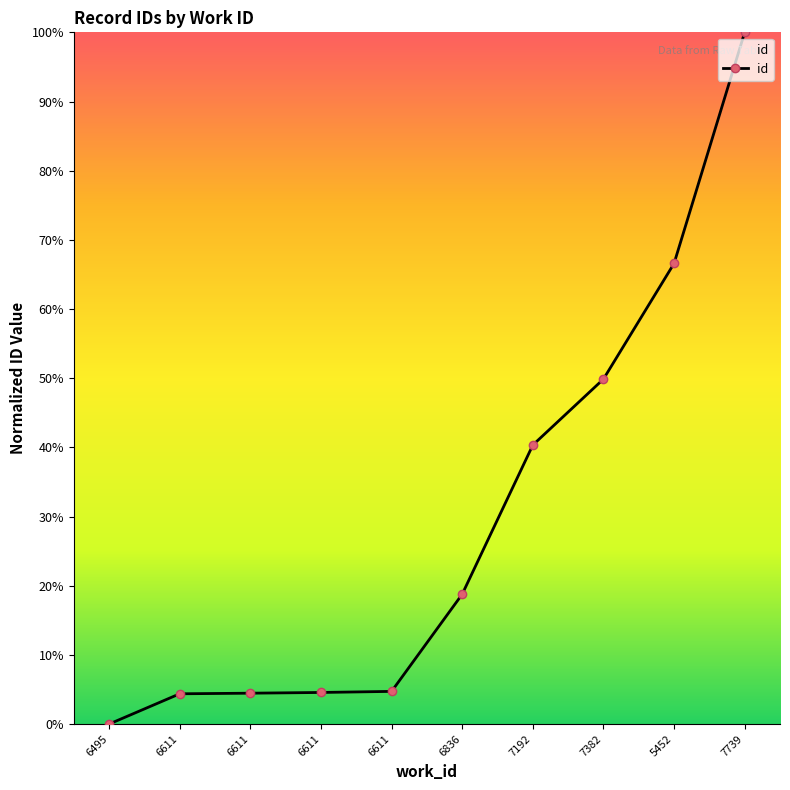

Is it true that the value at 6611 is 2.9?

False